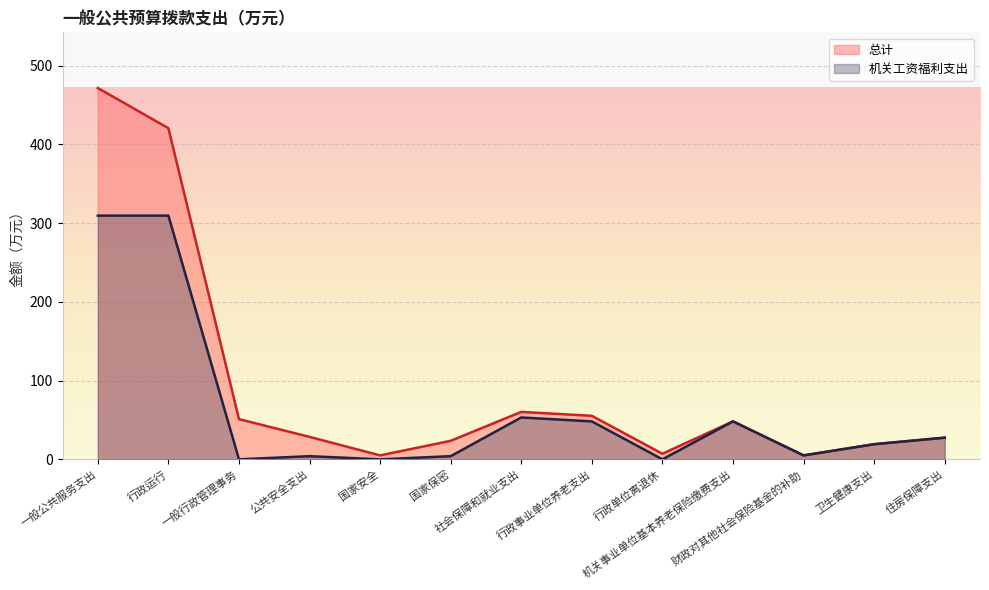

True or false: 机关工资福利支出 has a value of 309.5 at 一般公共服务支出.

True